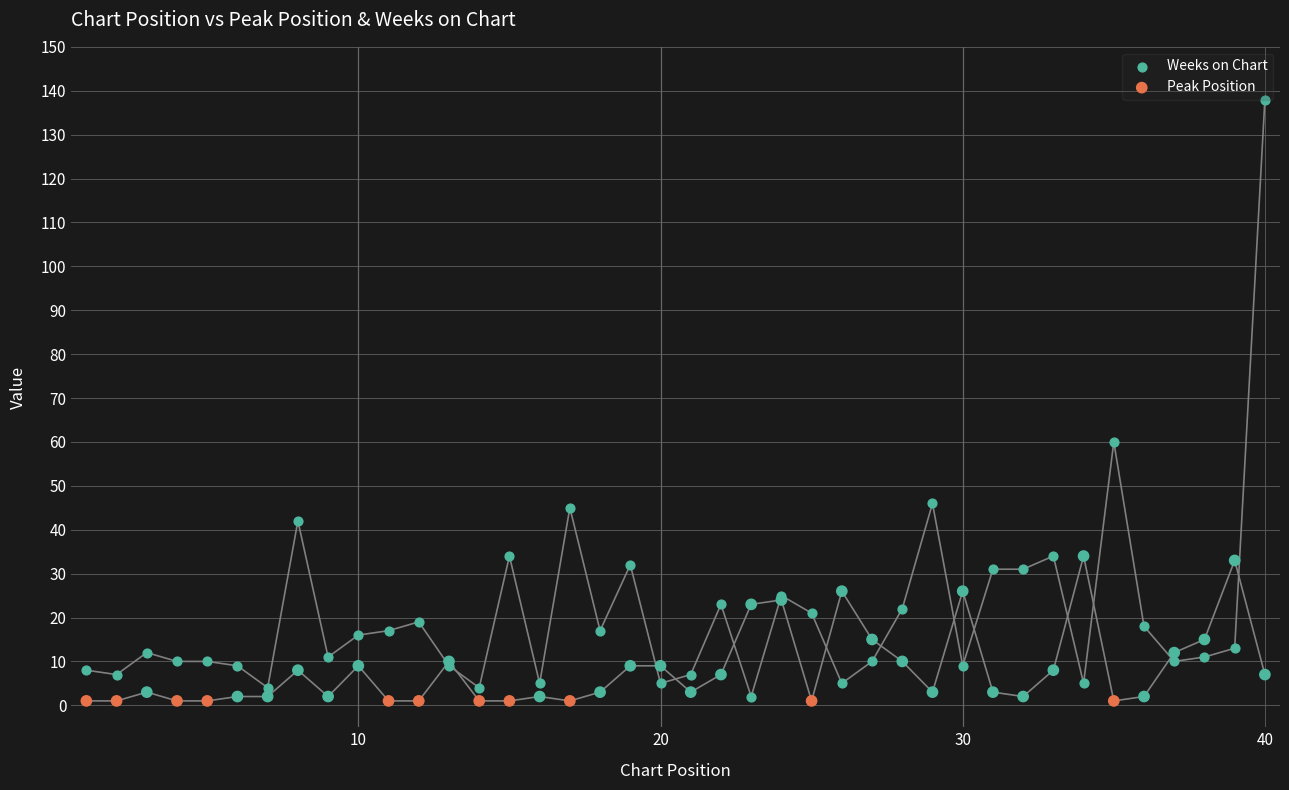

Which series has the largest total across all categories?

Weeks on Chart